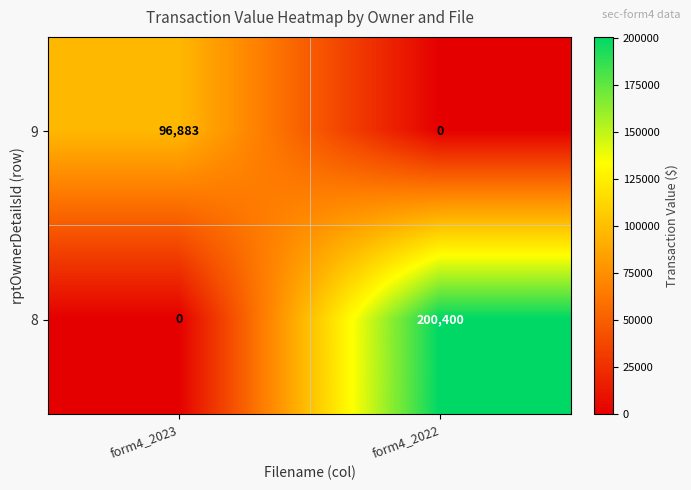

The 8 series shows 131657 at form4_2022. True or false?

False